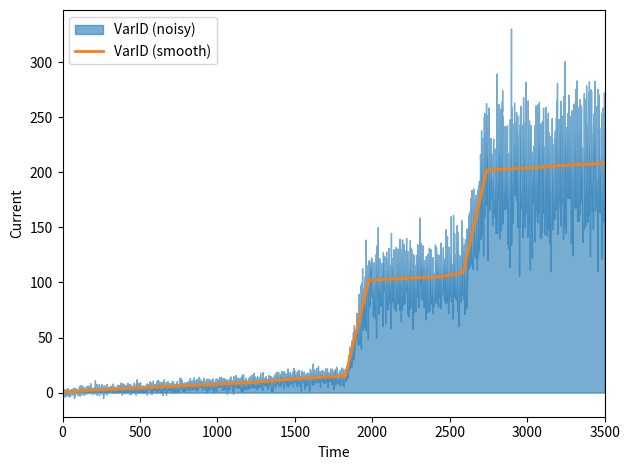

What is the change in value from 6 to 102?

+96